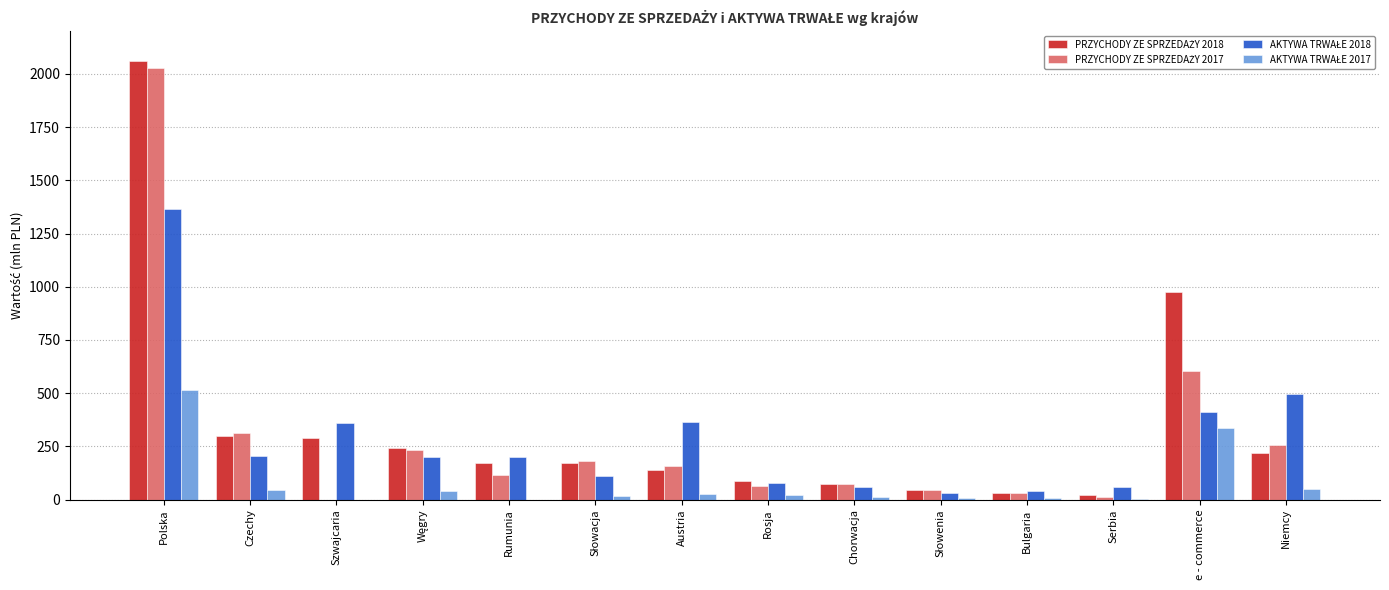

At which category is the sum across all series the highest?

Polska